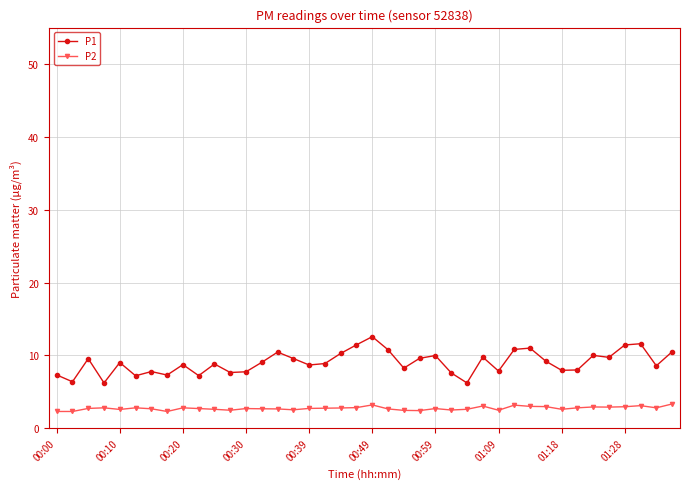

What are all the series names shown in the legend?

P1, P2